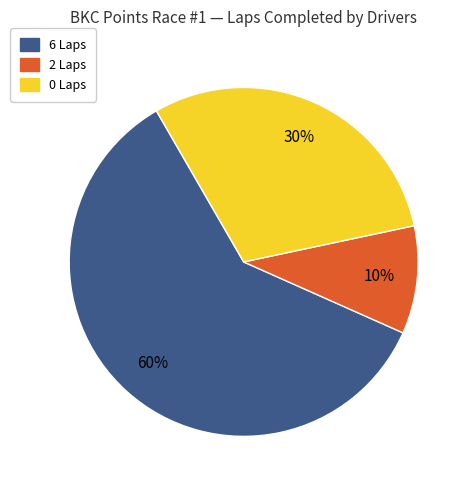

Is there any slice that represents more than half of the pie?

Yes